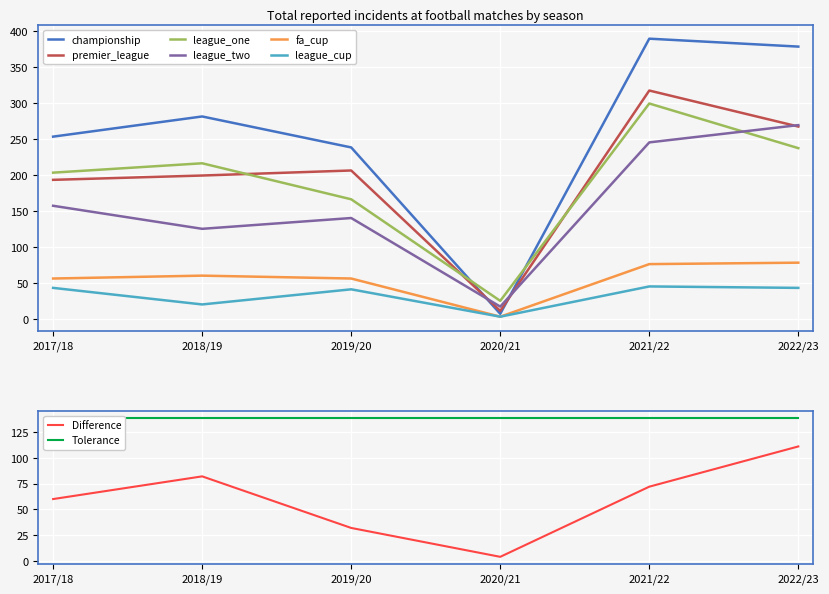

How many data points in premier_league are above 206?

2